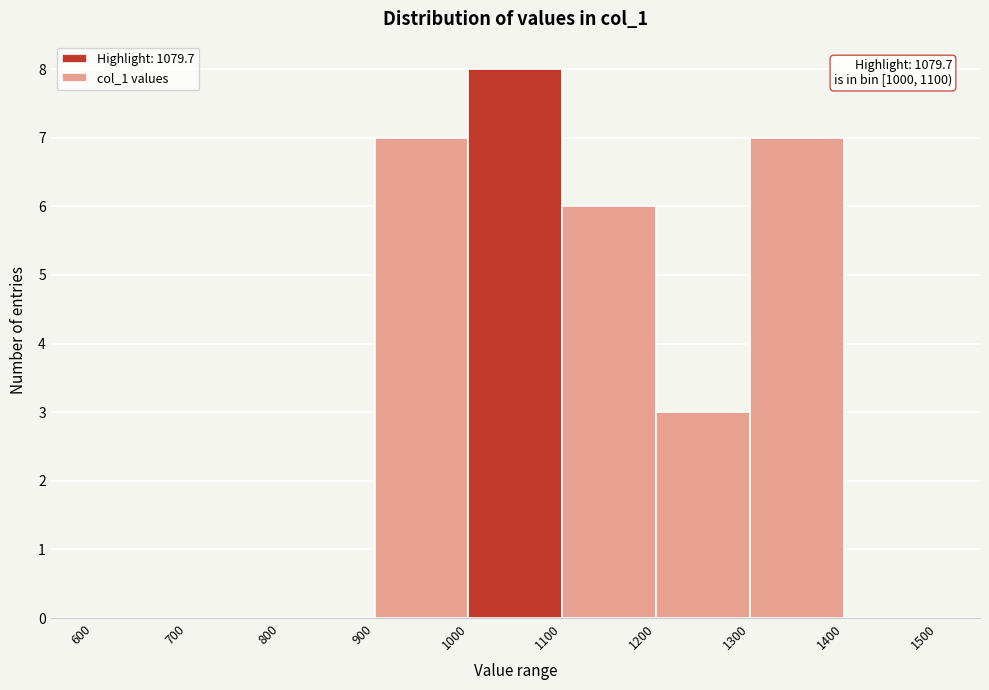

Which range on the x-axis has the tallest bar?

1000 to 1100